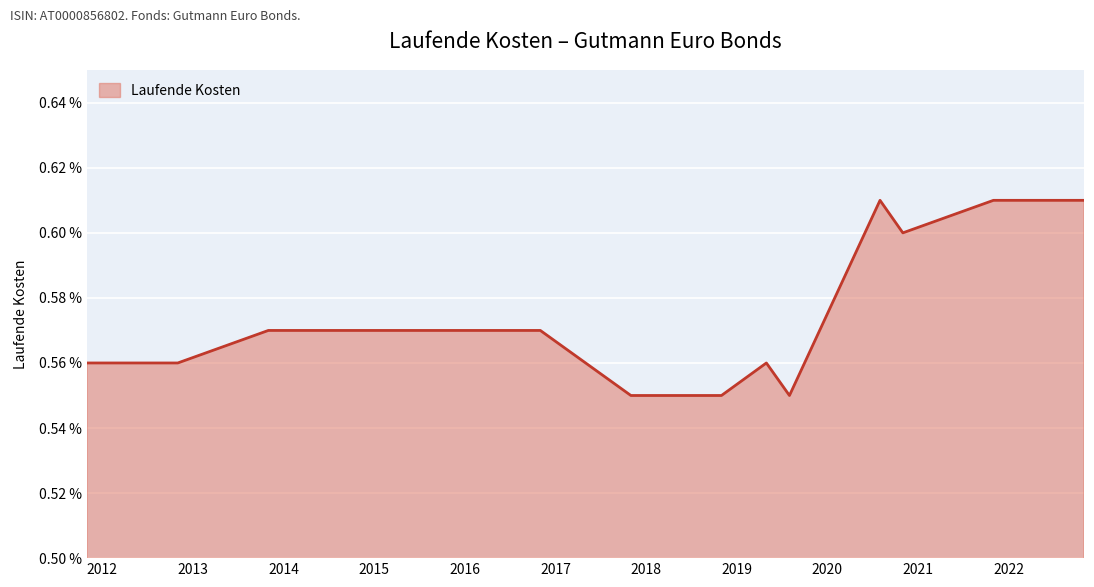

What is the value of the 8th point from the left?

0.6